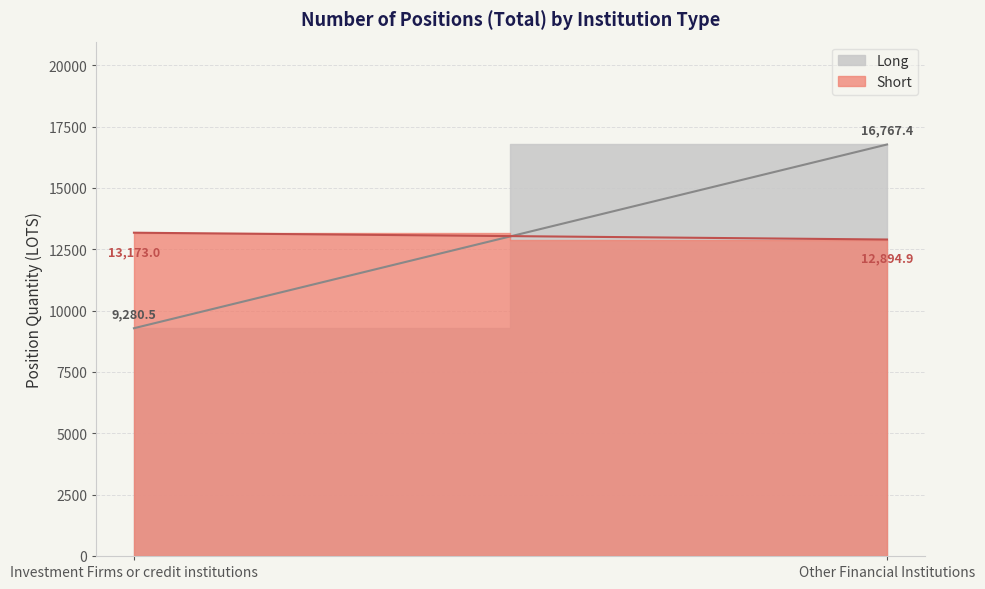

What is the average value of the Long series?

13024.0